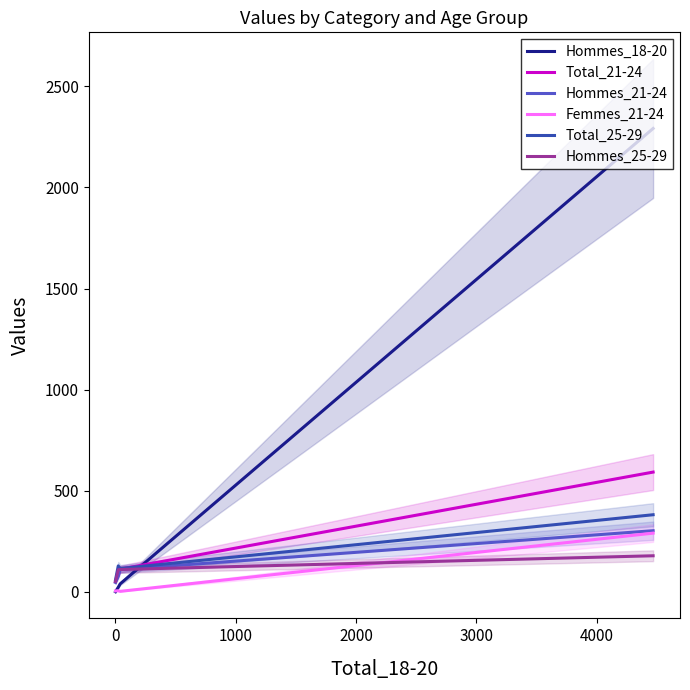

How many positive values does the Hommes_18-20 series have?

3